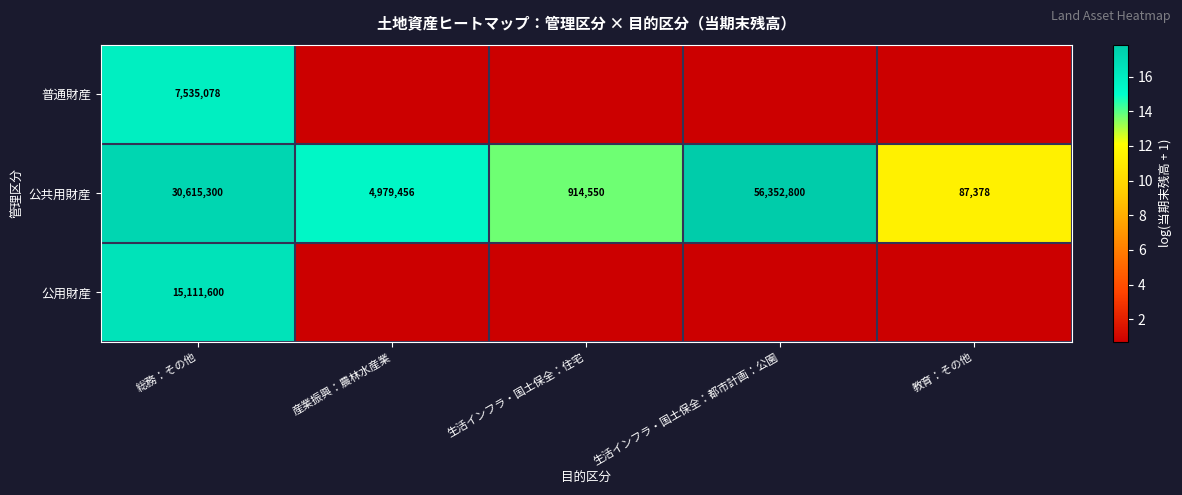

Which category has the highest value across all series?

生活インフラ・国土保全：都市計画：公園